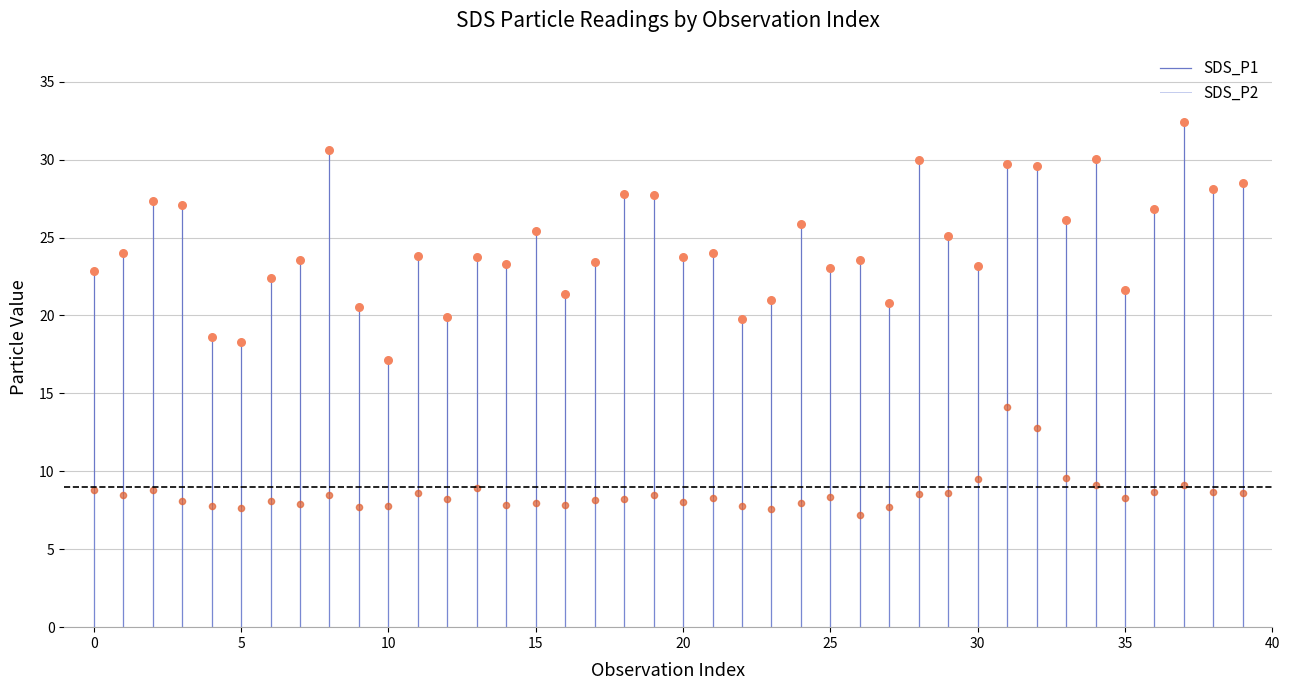

Which series contains the lowest Y value?

SDS_P2